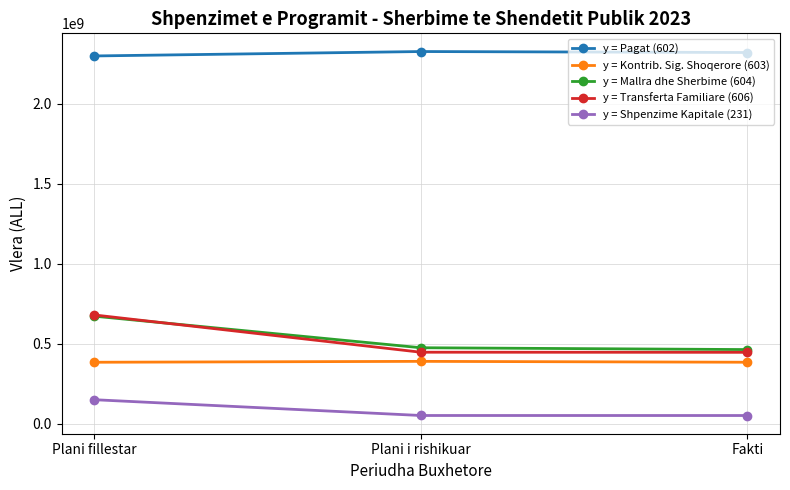

How many values in the y = Kontrib. Sig. Shoqerore (603) series are below 384747139?

1